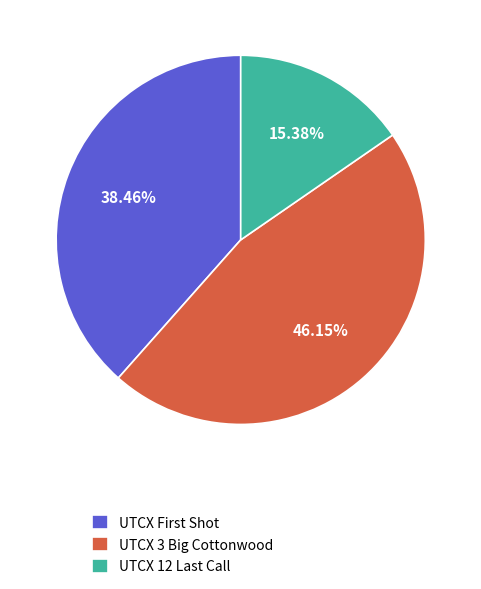

Which category has the biggest portion of the pie?

UTCX 3 Big Cottonwood